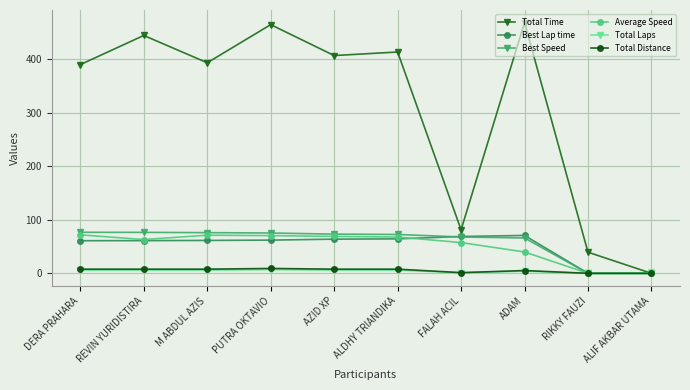

What is the maximum value shown in the chart?

468.8